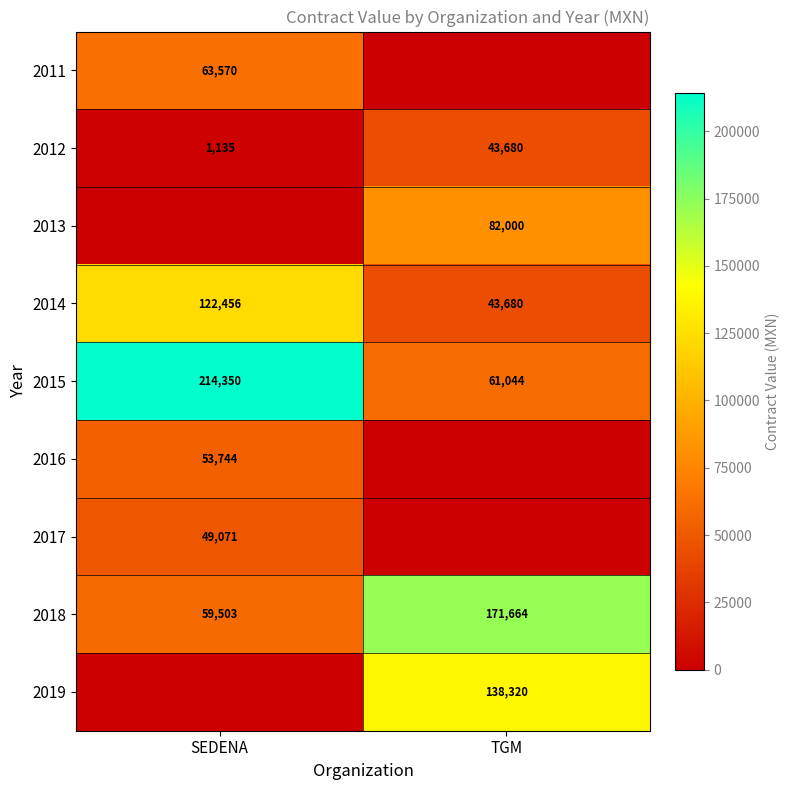

Count the 2012 values in the range 1135 to 43680.

2